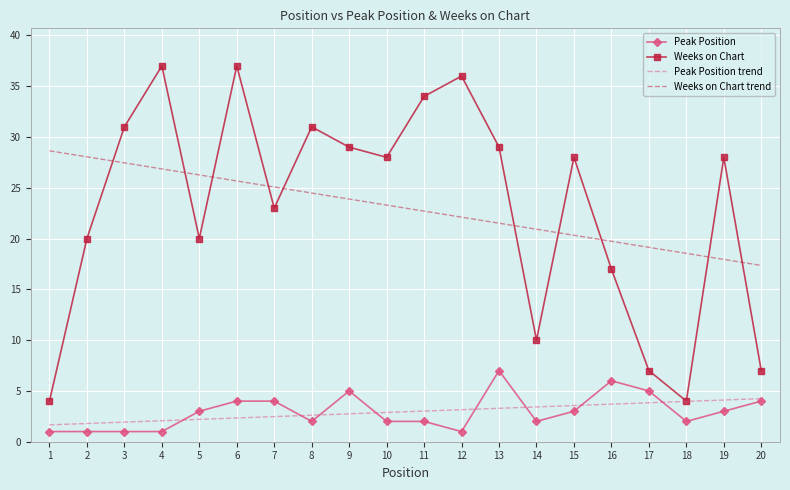

True or false: Weeks on Chart trend and Peak Position trend cross at least once.

False